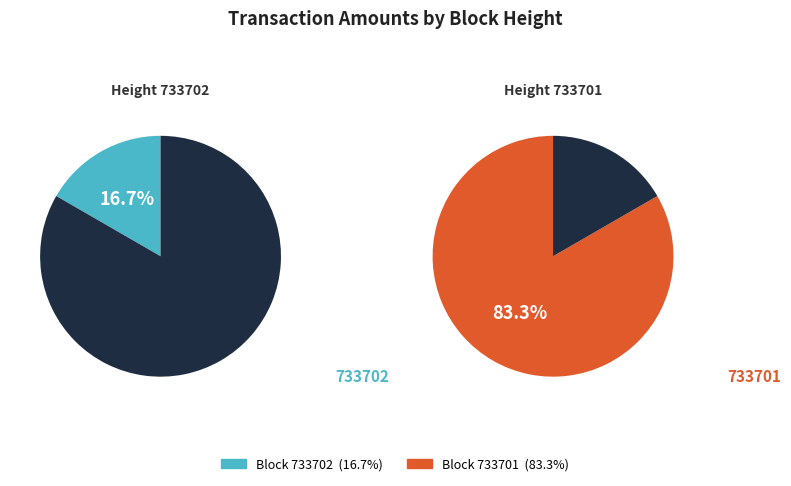

Count the number of slices in the pie.

2